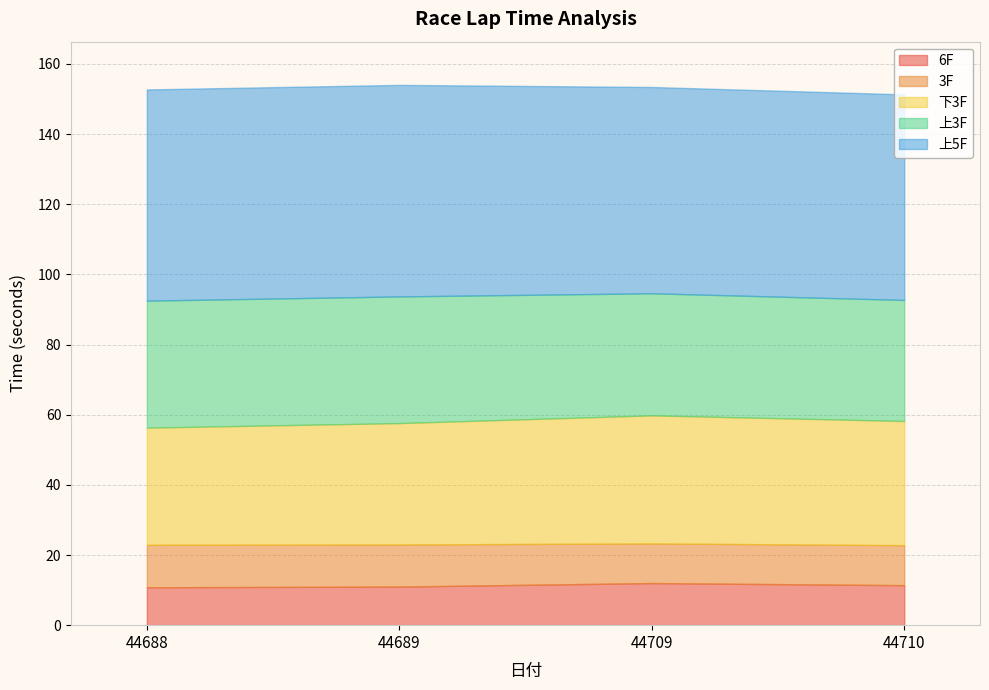

What are all the series names shown in the legend?

6F, 3F, 下3F, 上3F, 上5F